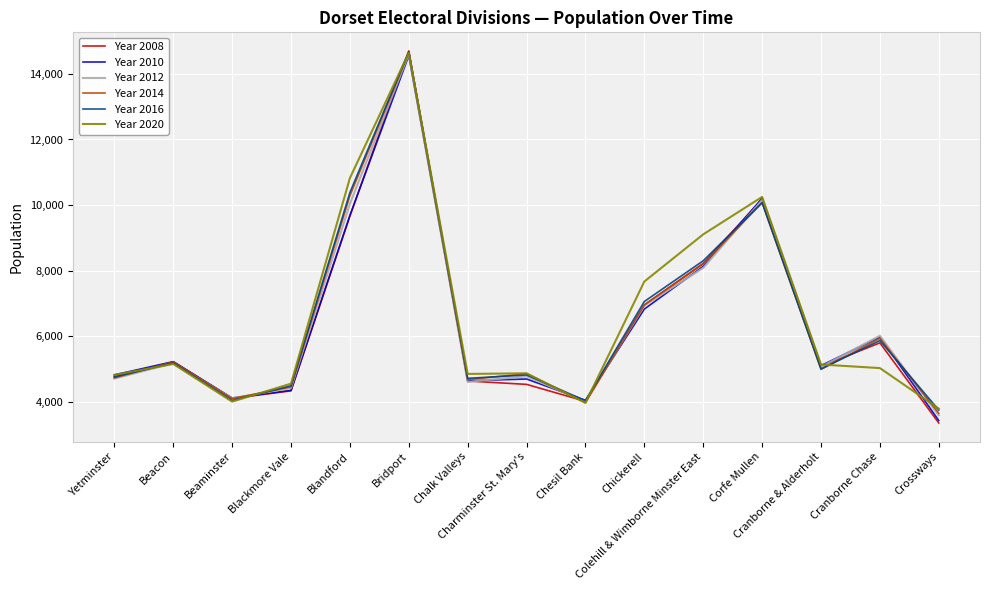

How many interior local peaks does the Year 2012 series have?

5